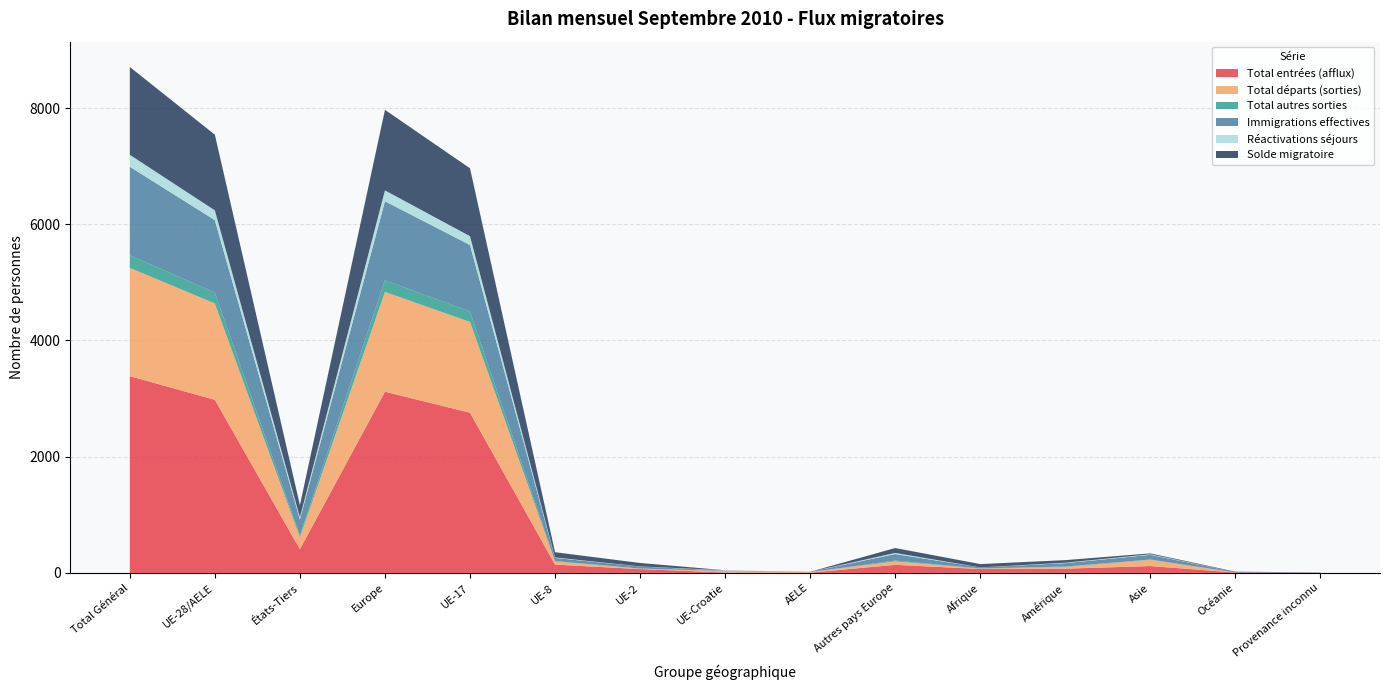

Reading right to left, extract all data points from this chart.

Total entrées (afflux): Provenance inconnu=3	Océanie=7	Asie=118	Amérique=73	Afrique=67	Autres pays Europe=139	AELE=5	UE-Croatie=8	UE-2=66	UE-8=143	UE-17=2757	Europe=3118	États-Tiers=407	UE-28/AELE=2979	Total Général=3386
Total départs (sorties): Provenance inconnu=0	Océanie=0	Asie=108	Amérique=30	Afrique=7	Autres pays Europe=60	AELE=8	UE-Croatie=25	UE-2=8	UE-8=55	UE-17=1562	Europe=1718	États-Tiers=205	UE-28/AELE=1658	Total Général=1863
Total autres sorties: Provenance inconnu=1	Océanie=0	Asie=5	Amérique=7	Afrique=4	Autres pays Europe=14	AELE=1	UE-Croatie=0	UE-2=1	UE-8=6	UE-17=179	Europe=201	États-Tiers=31	UE-28/AELE=187	Total Général=218
Immigrations effectives: Provenance inconnu=3	Océanie=7	Asie=80	Amérique=58	Afrique=16	Autres pays Europe=112	AELE=5	UE-Croatie=8	UE-2=35	UE-8=54	UE-17=1145	Europe=1359	États-Tiers=276	UE-28/AELE=1247	Total Général=1523
Réactivations séjours: Provenance inconnu=0	Océanie=0	Asie=10	Amérique=8	Afrique=1	Autres pays Europe=19	AELE=1	UE-Croatie=5	UE-2=2	UE-8=8	UE-17=152	Europe=187	États-Tiers=38	UE-28/AELE=168	Total Général=206
Solde migratoire: Provenance inconnu=2	Océanie=7	Asie=15	Amérique=44	Afrique=57	Autres pays Europe=84	AELE=-3	UE-Croatie=-12	UE-2=59	UE-8=90	UE-17=1168	Europe=1386	États-Tiers=209	UE-28/AELE=1302	Total Général=1511